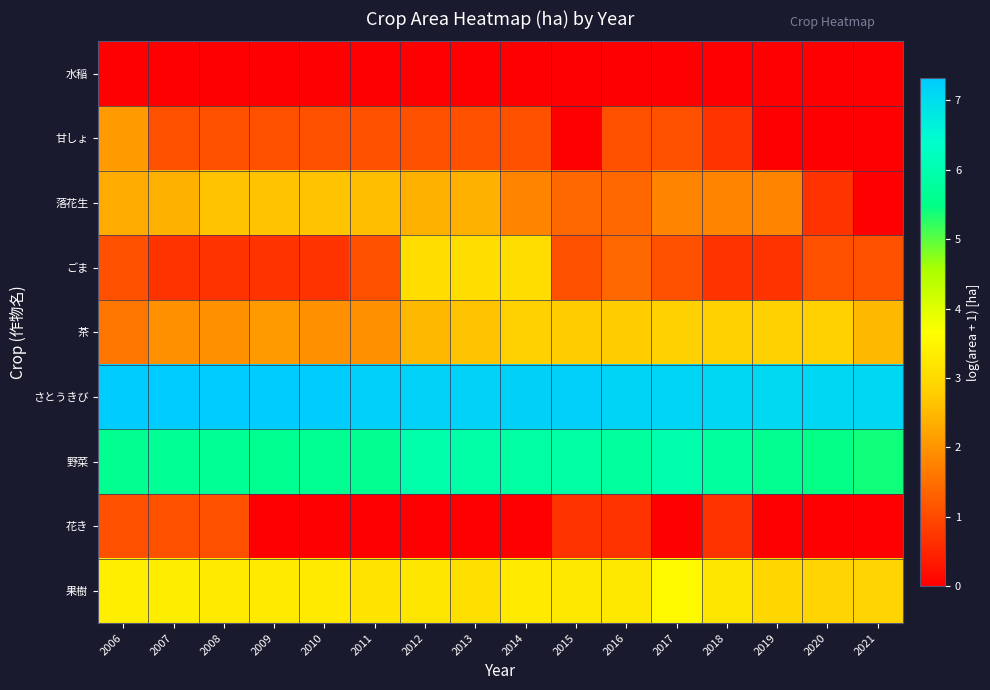

At which category is the sum across all series the highest?

2012